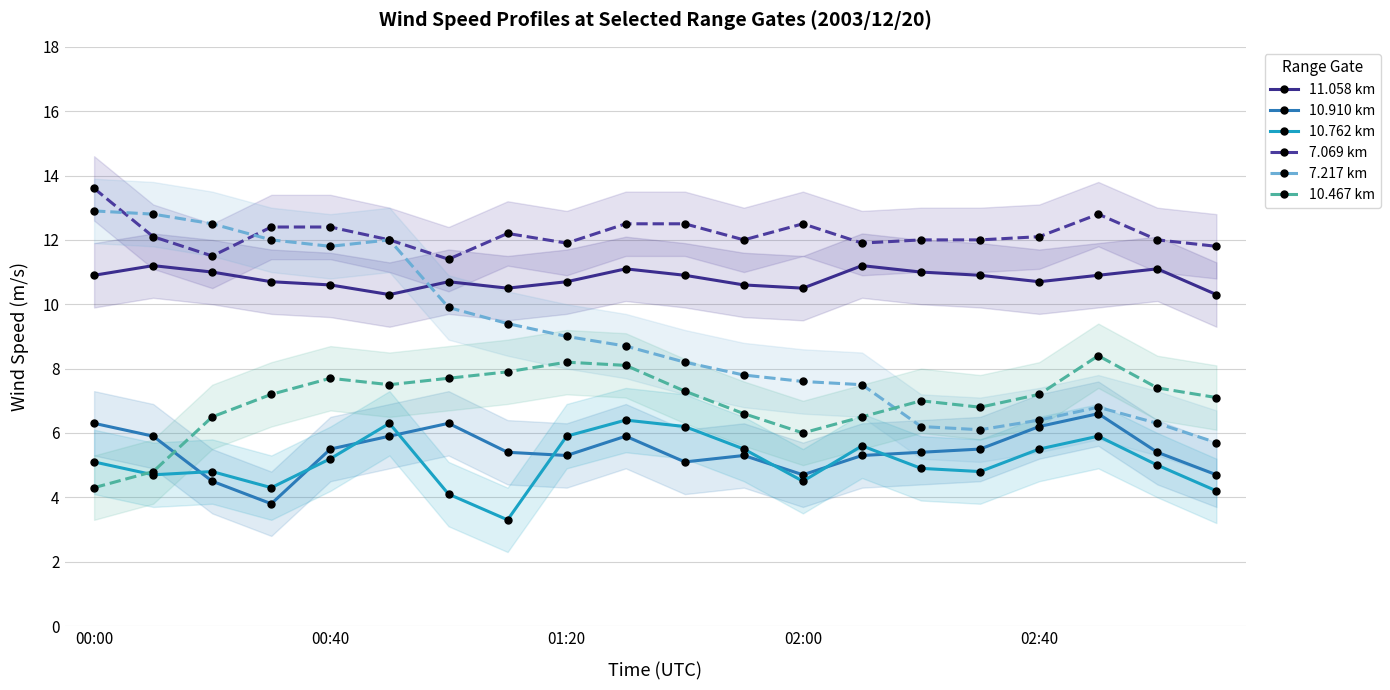

What is the approximate value of 10.762 km at 01:20?

5.9